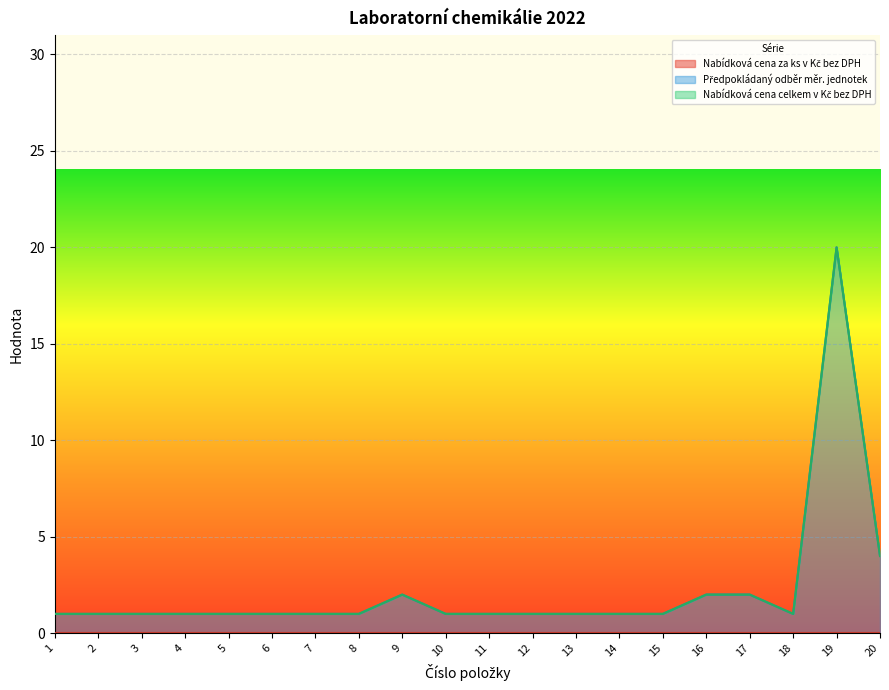

True or false: Nabídková cena za ks v Kč bez DPH and Předpokládaný odběr měr. jednotek cross at least once.

False